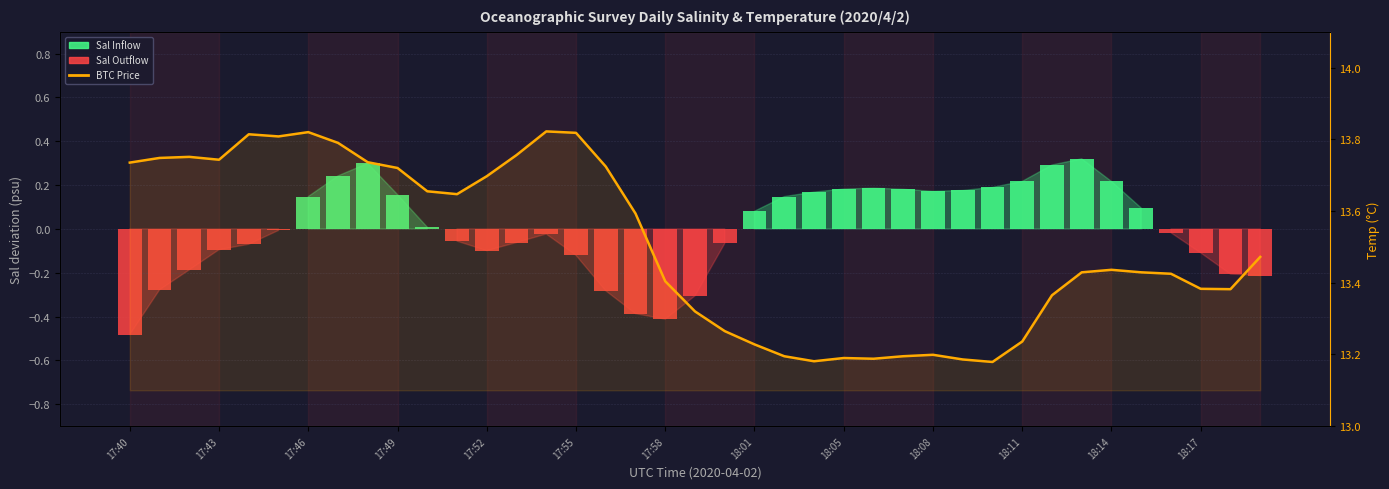

How many values in Sal(psu) are below zero?

20